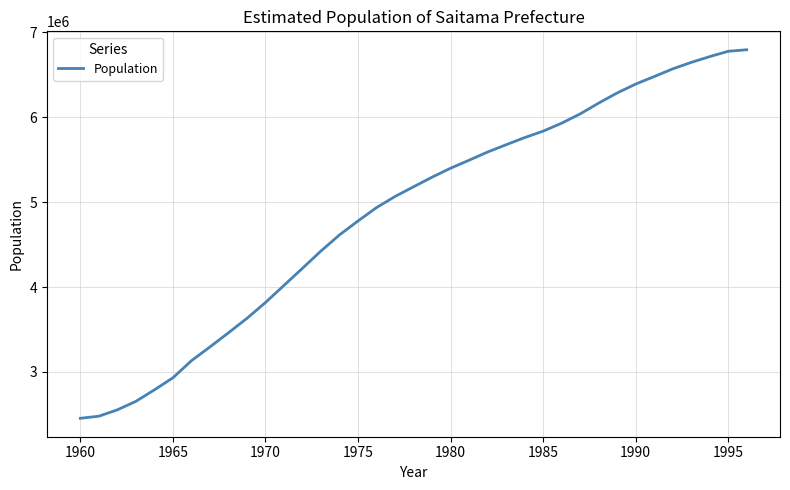

What is the difference between the maximum and minimum values?

4339981